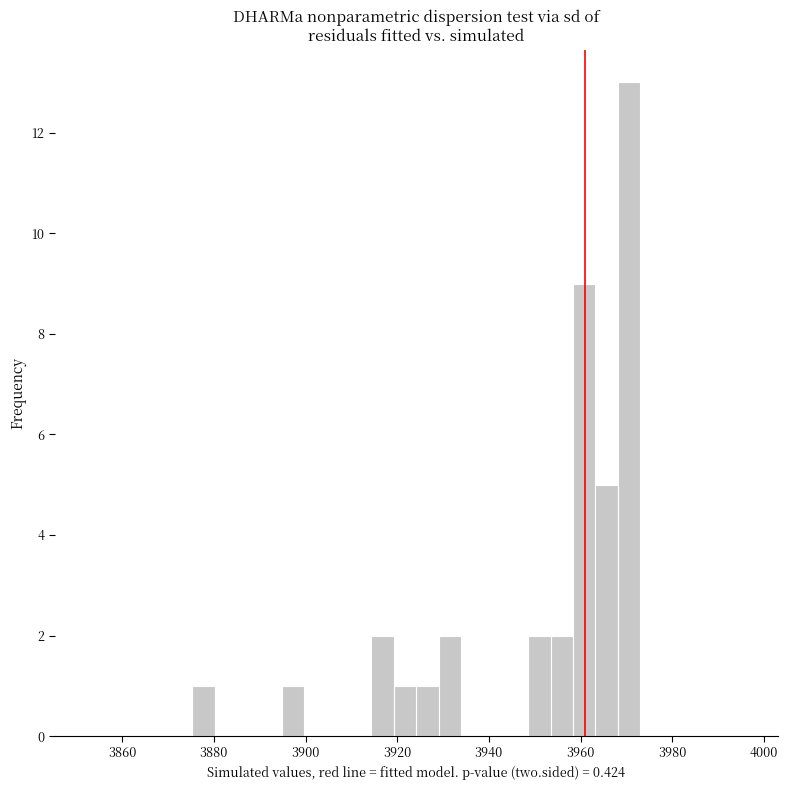

Around what value on the x-axis is the tallest bar? Give the approximate position of its centre, as read against the axis.

3970